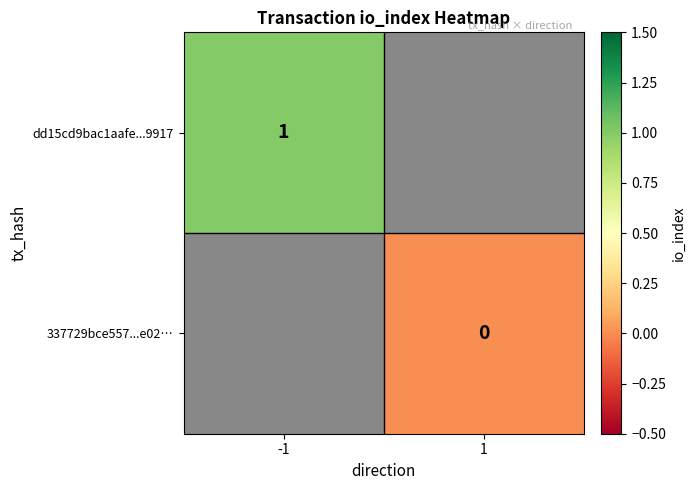

Is it true that dd15cd9bac1aafe...9917 equals 1 at -1?

True